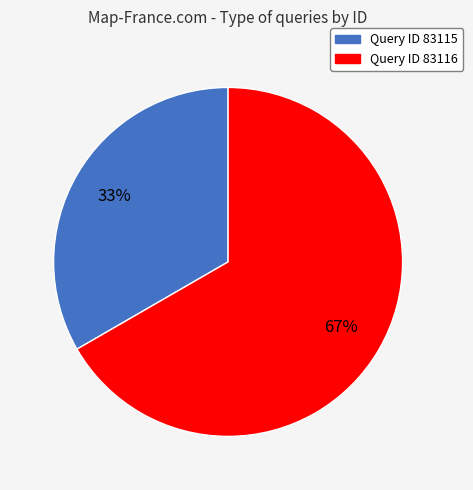

To the nearest percent, what is the average slice percentage?

50%